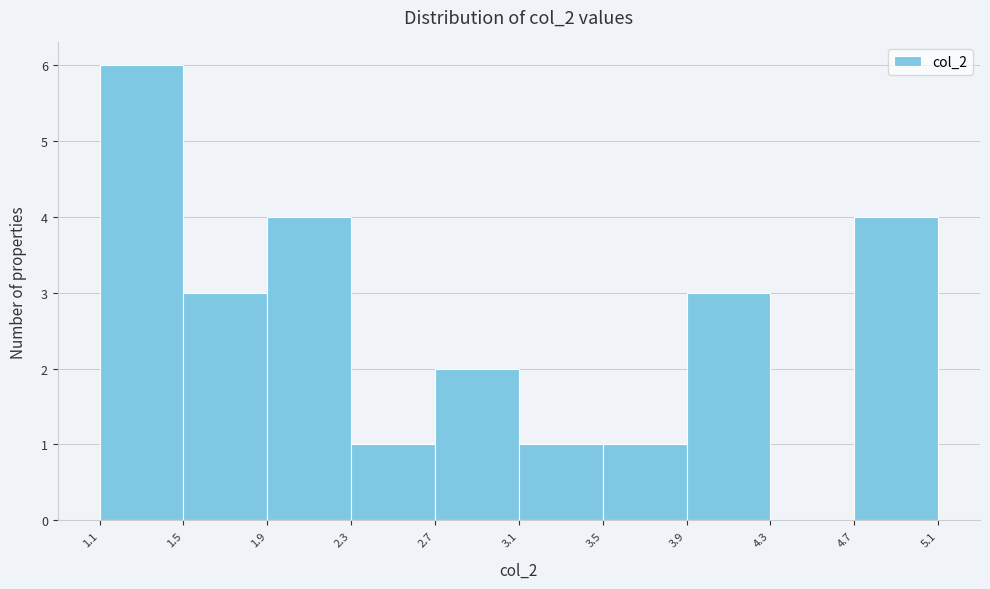

Over which range of the x-axis is the bar tallest?

1.1 to 1.5